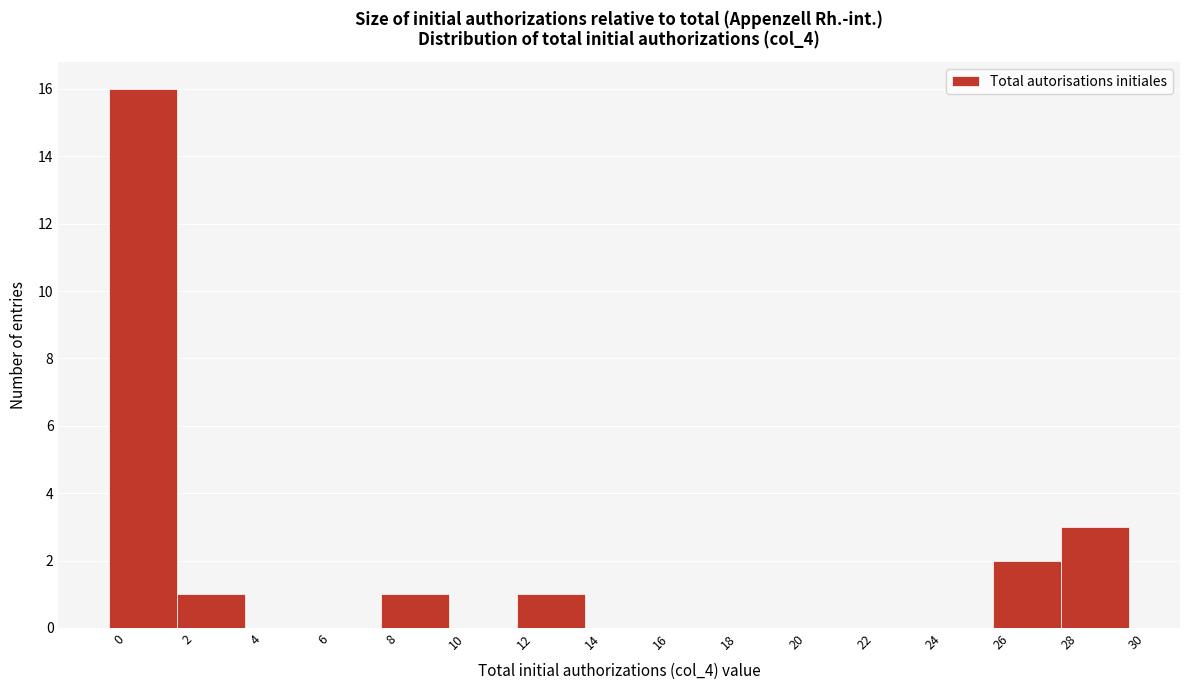

Over which range of the x-axis is the bar tallest?

-0.5 to 1.5